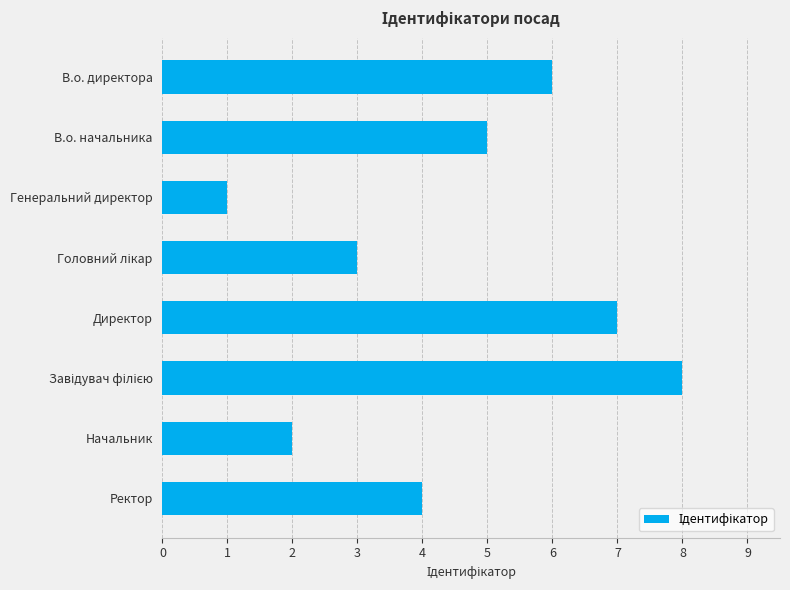

Approximately how many times larger is the value at В.о. директора compared to Директор?

0.9